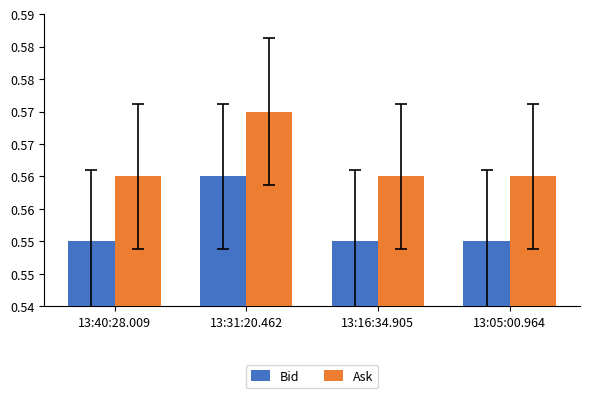

What is the maximum value shown in the chart?

0.6